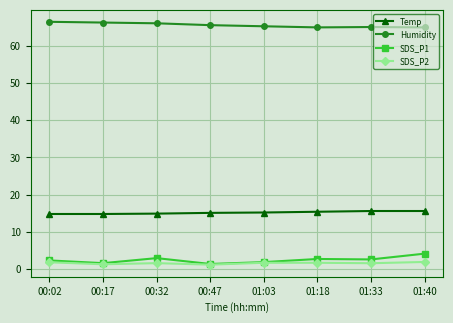

True or false: Humidity and Temp intersect in this chart.

False